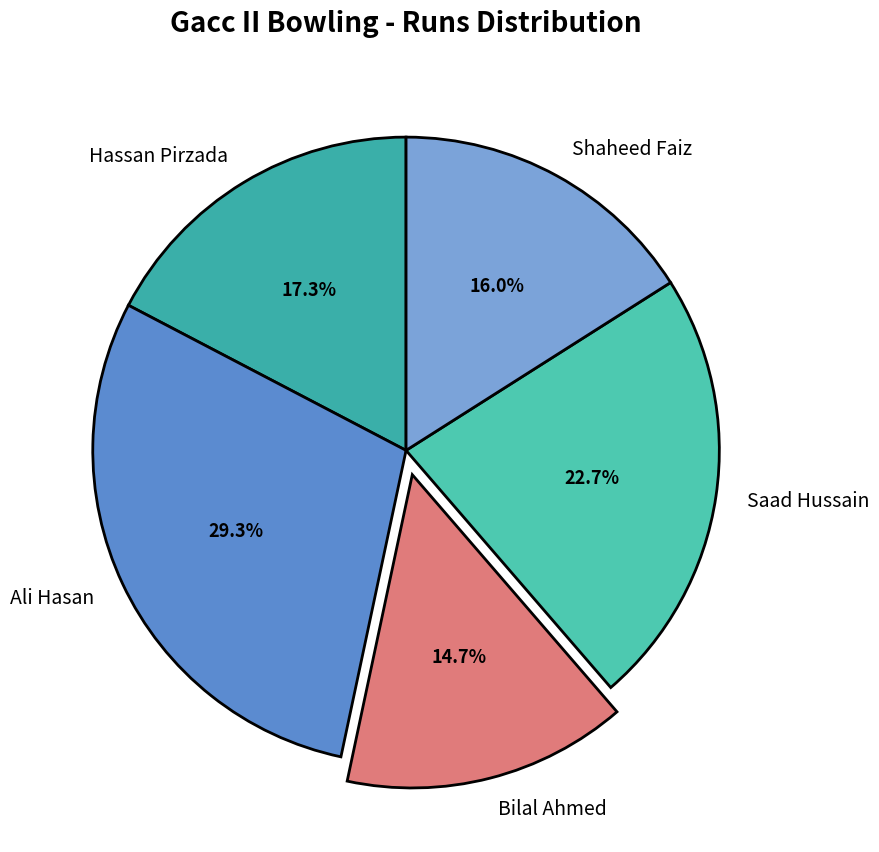

What percentage is NOT represented by Hassan Pirzada?

82.7%